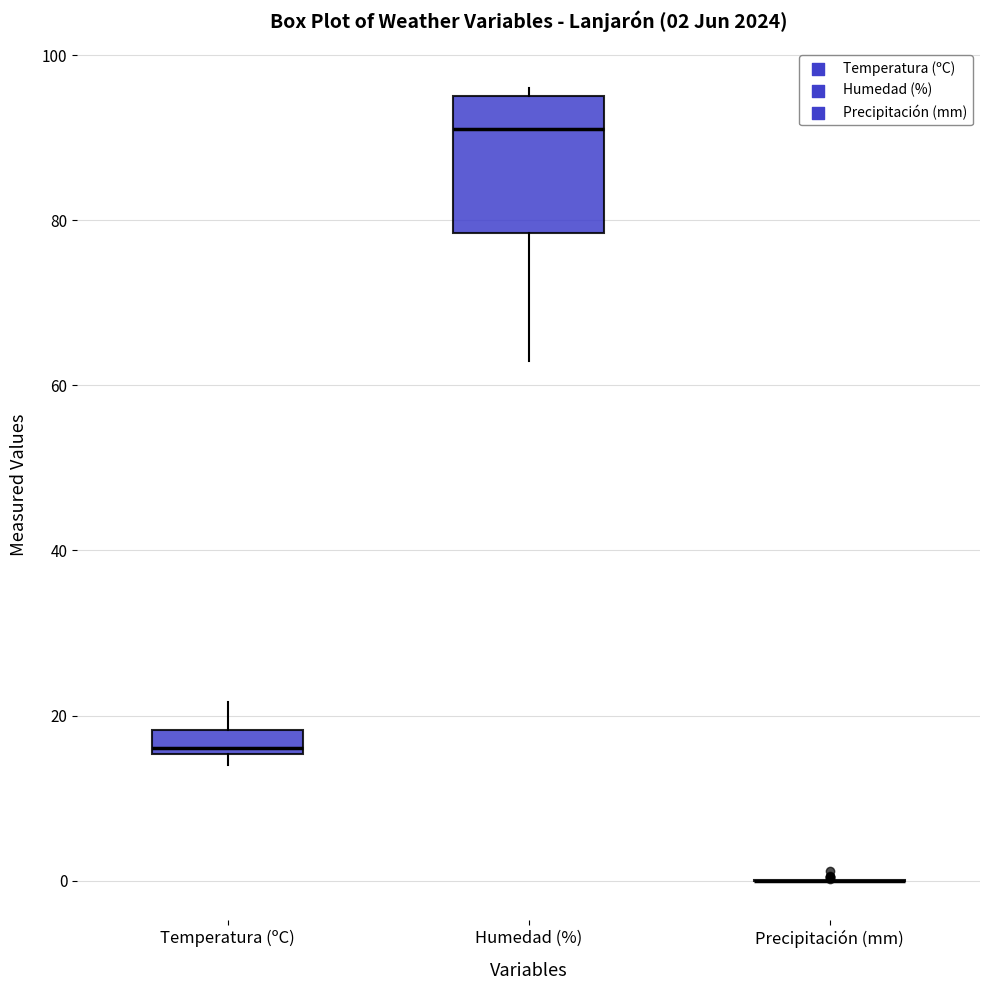

Comparing the boxes themselves (not the whiskers), which one is the tallest?

Humedad (%)